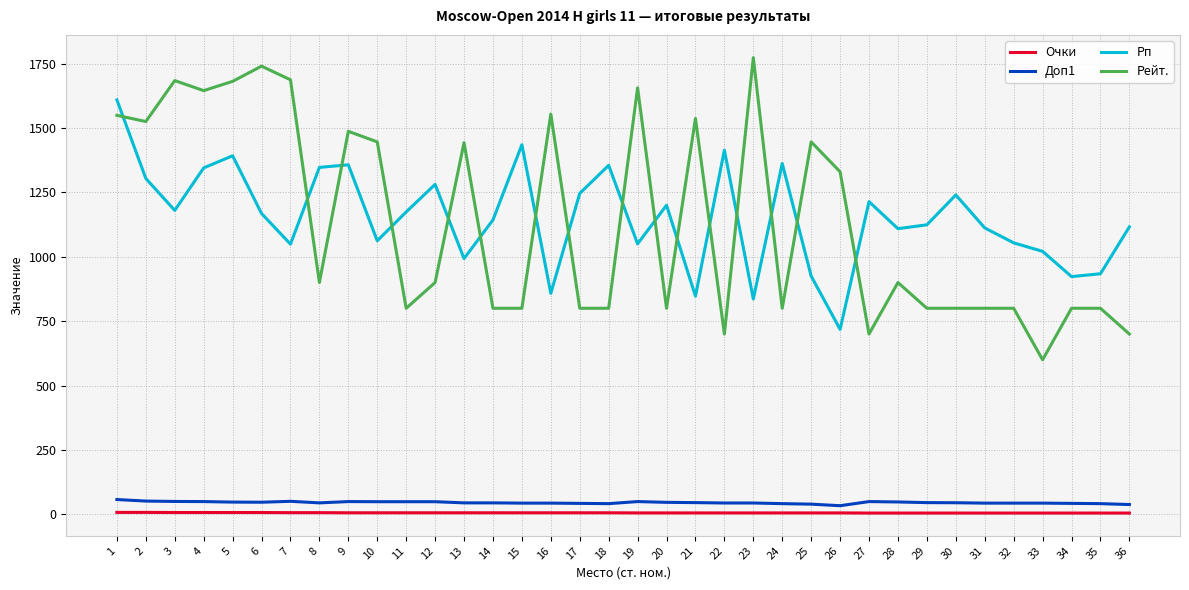

Does the chart display data point markers on the line(s)?

No